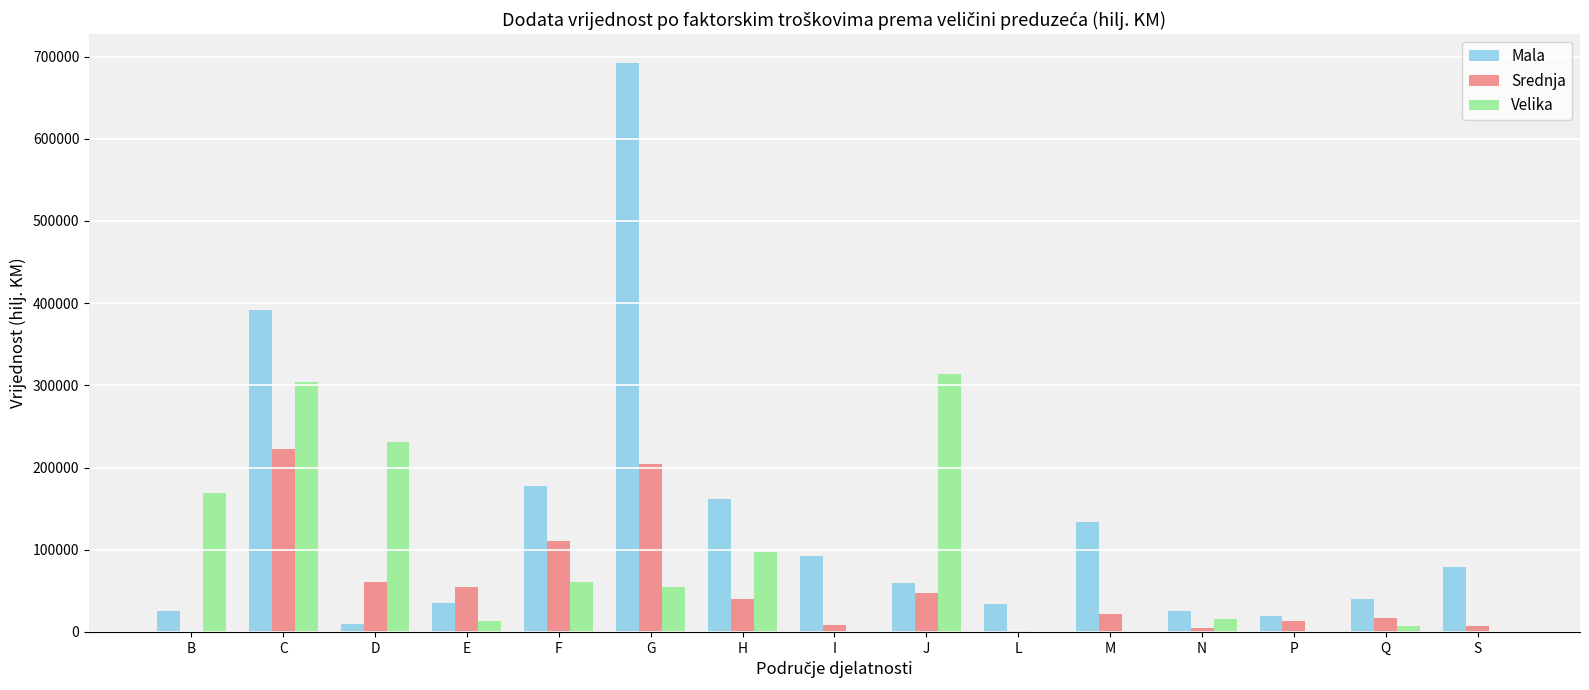

Is it true that Mala equals 692510 at G?

True